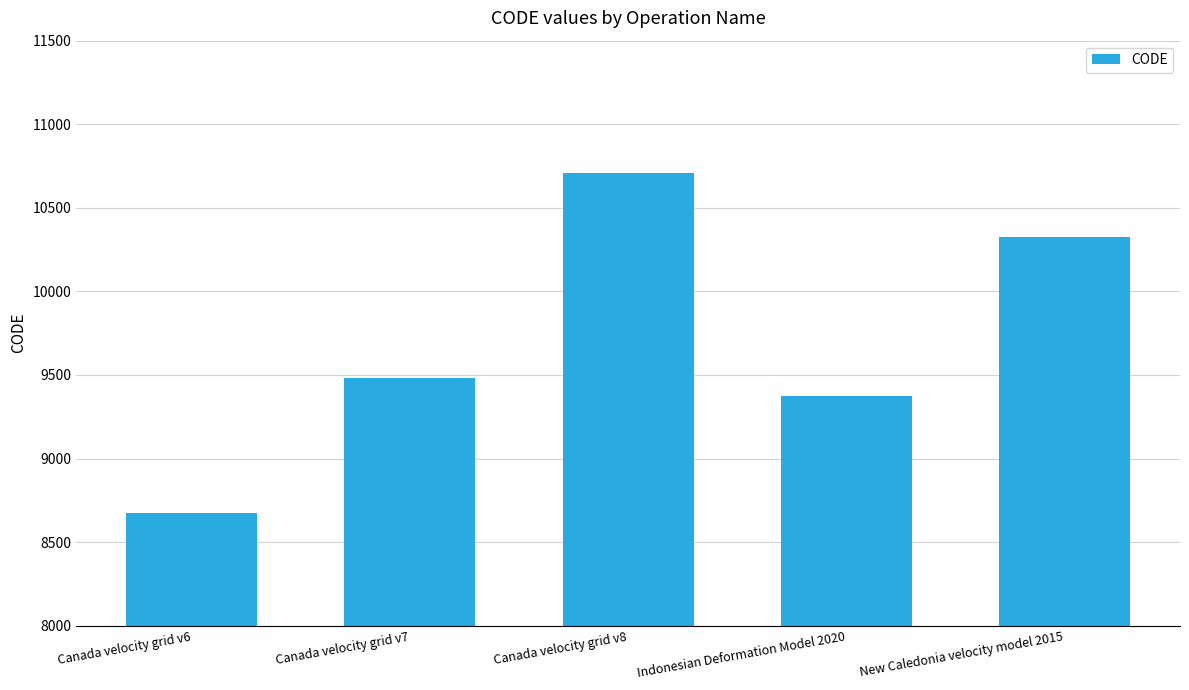

What is the maximum value shown in the chart?

10707